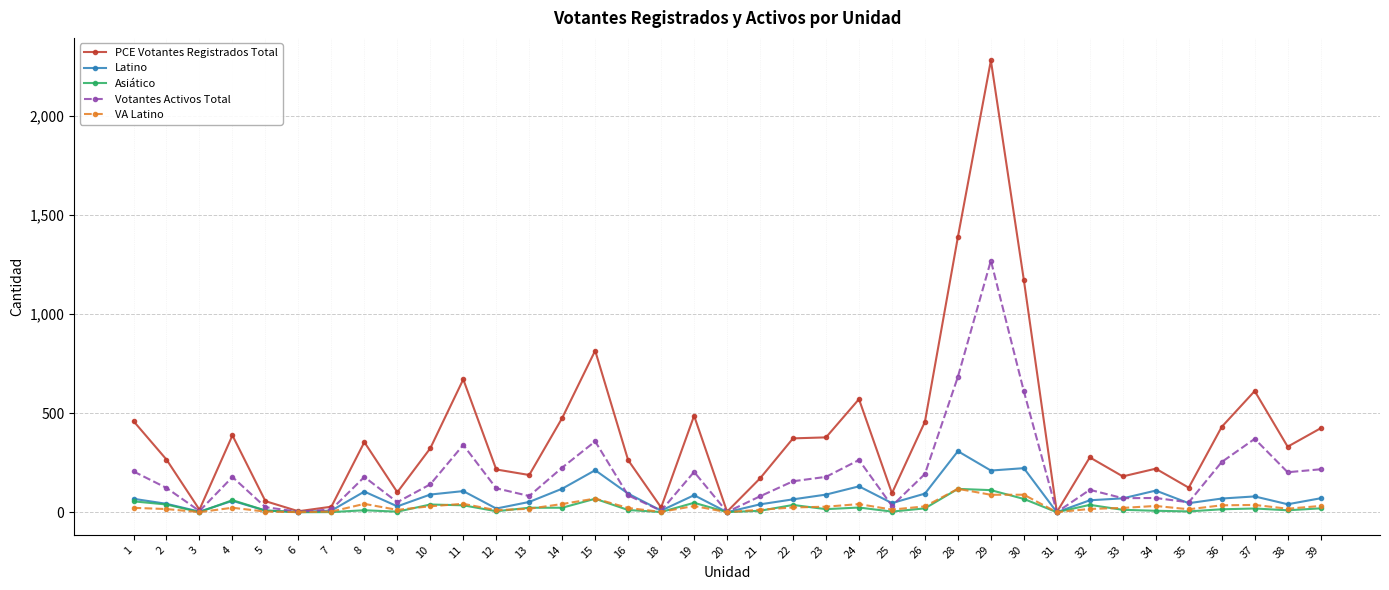

The value of PCE Votantes Registrados Total at 38 is 331.0. True or false?

True